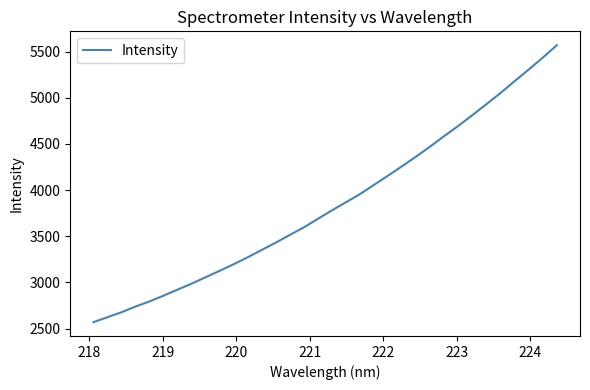

What is the smallest value displayed?

2569.6